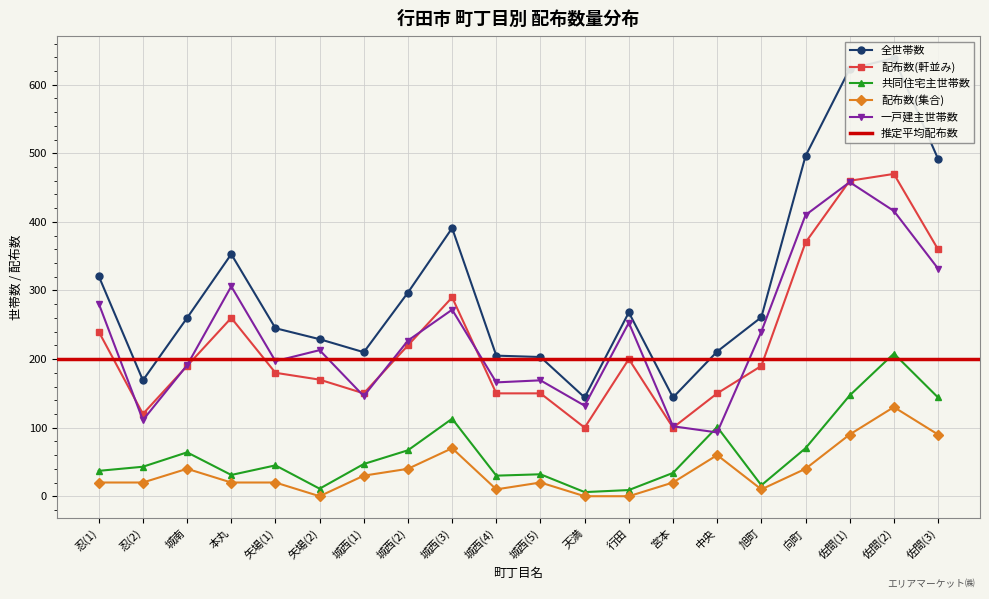

How many interior local valleys does the 配布数(集合) series have?

3